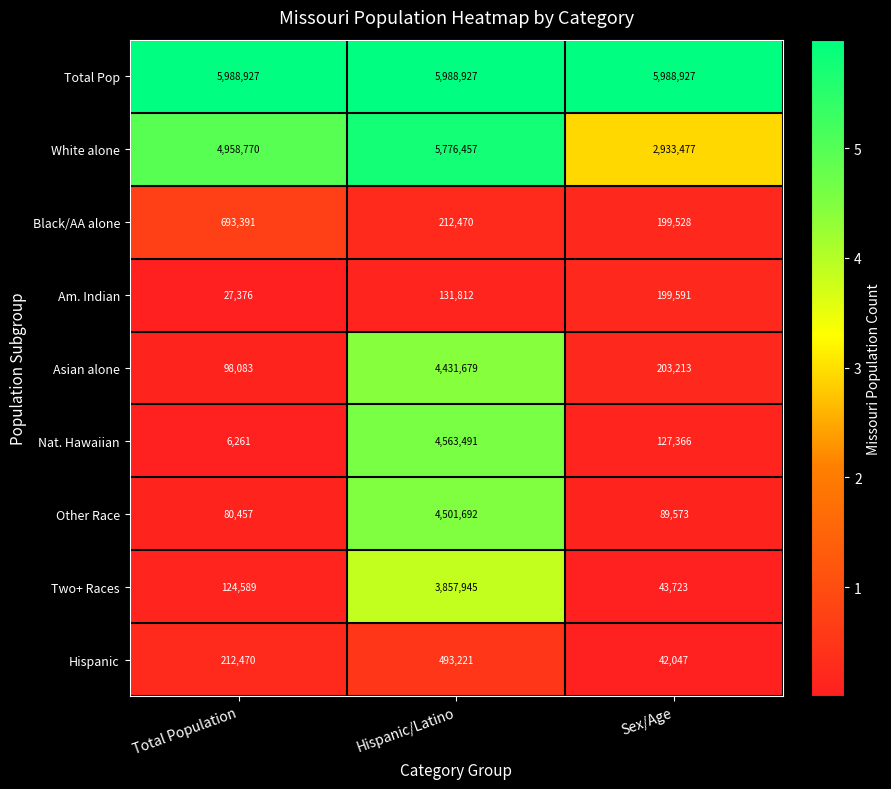

What is the sum of the White alone values at Total Population and Sex/Age?

7892247